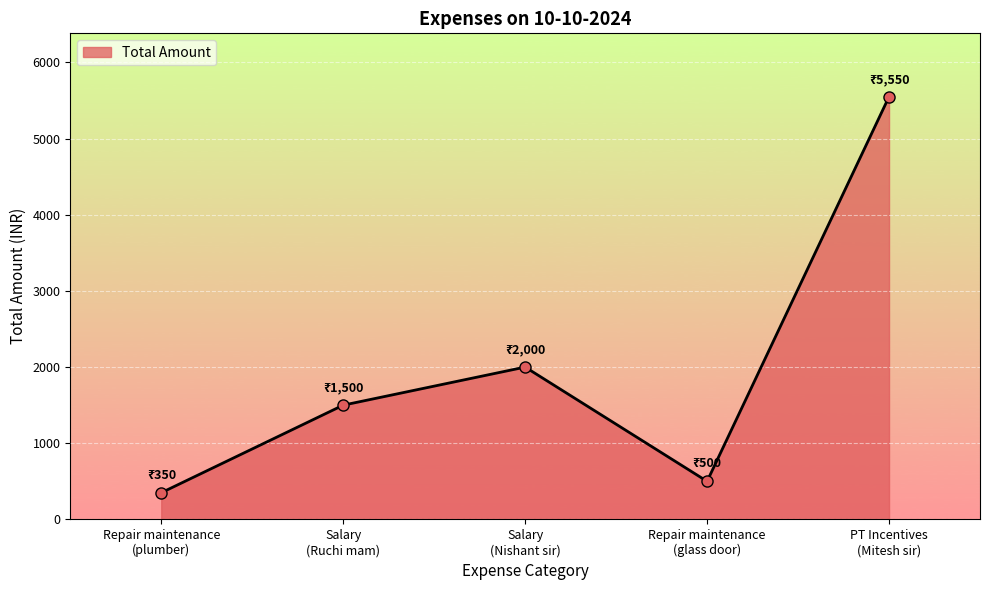

Which category has the highest value across all series?

PT Incentives
(Mitesh sir)